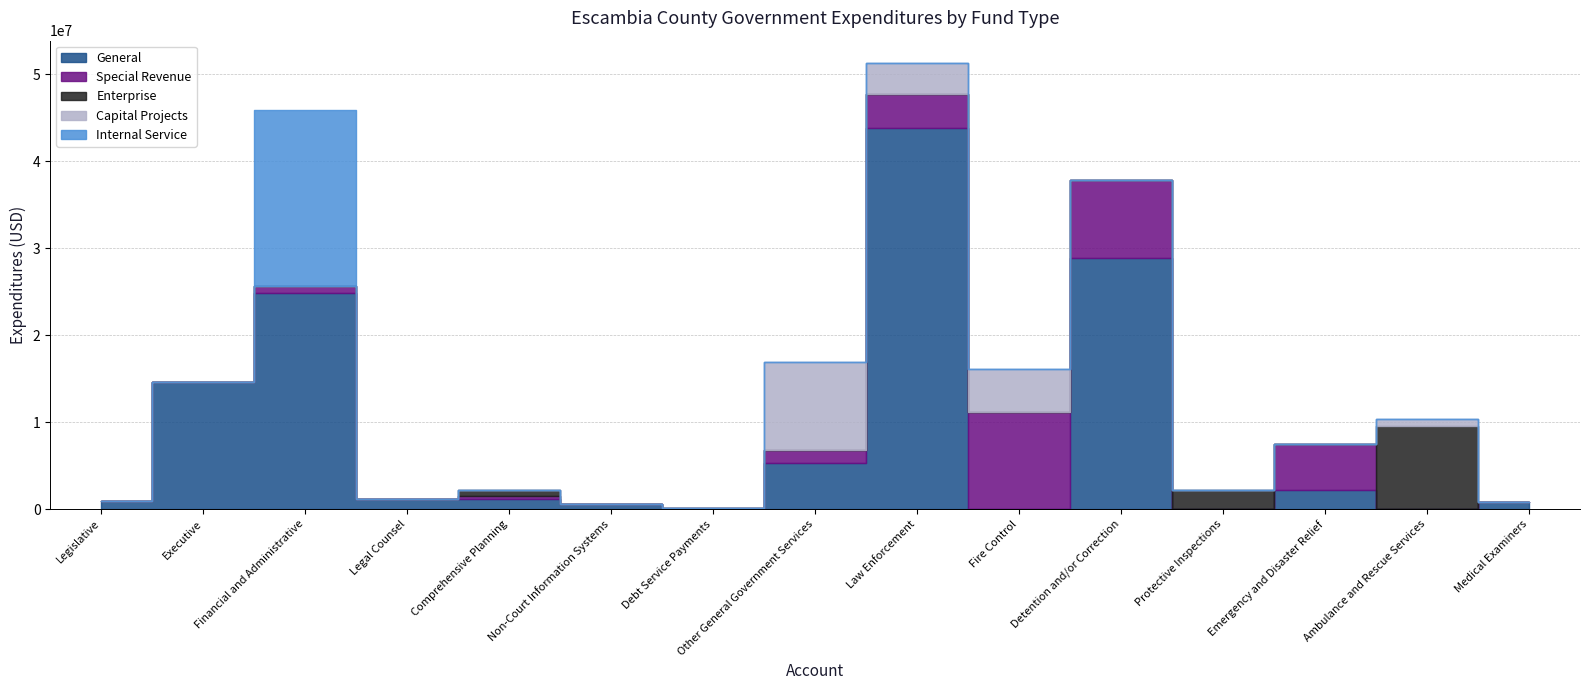

At Comprehensive Planning, list the series in order from smallest to largest.

Capital Projects, Internal Service, Special Revenue, Enterprise, General